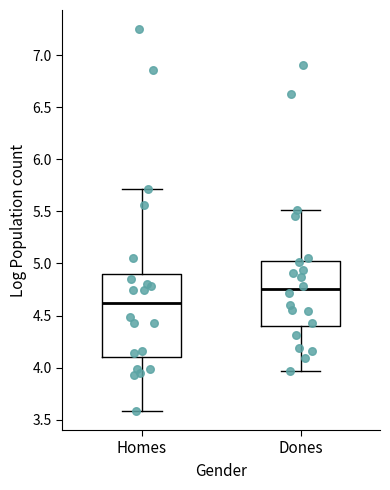

Reading left to right, transcribe this box plot: for each box, give where its median line is, the range the box spans, and where its two whiskers end, as read against the y-axis. The values are not printed on the chart, so give them approximately, as read against the axis.

Homes: median 4.60, box 4.10 to 4.90, whiskers 3.60 to 5.70
Dones: median 4.75, box 4.40 to 5.05, whiskers 3.95 to 5.50